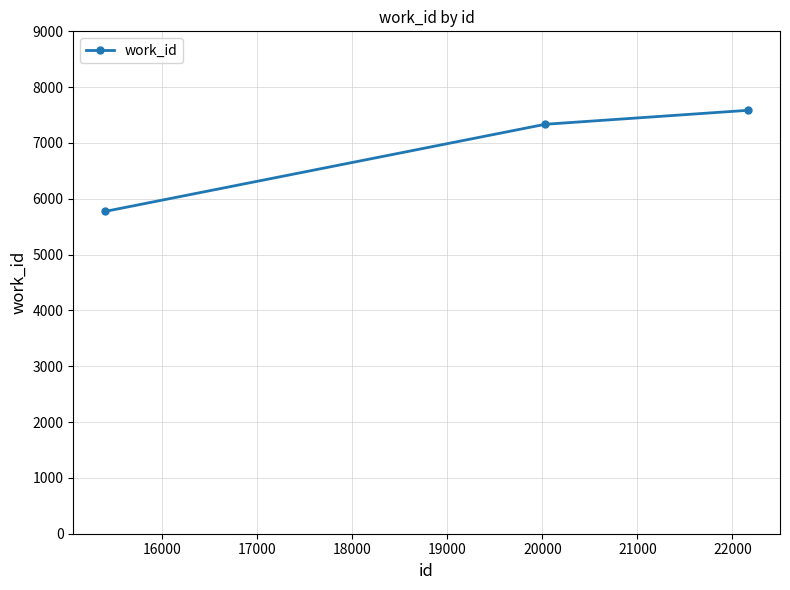

What is the greatest value displayed?

7585